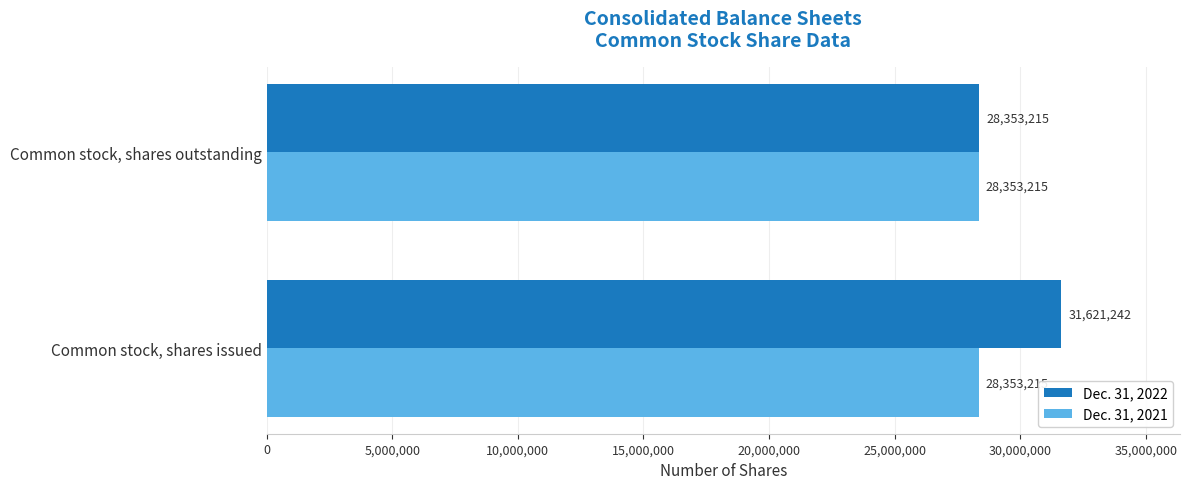

What is the highest value of the Dec. 31, 2021 series?

28353215